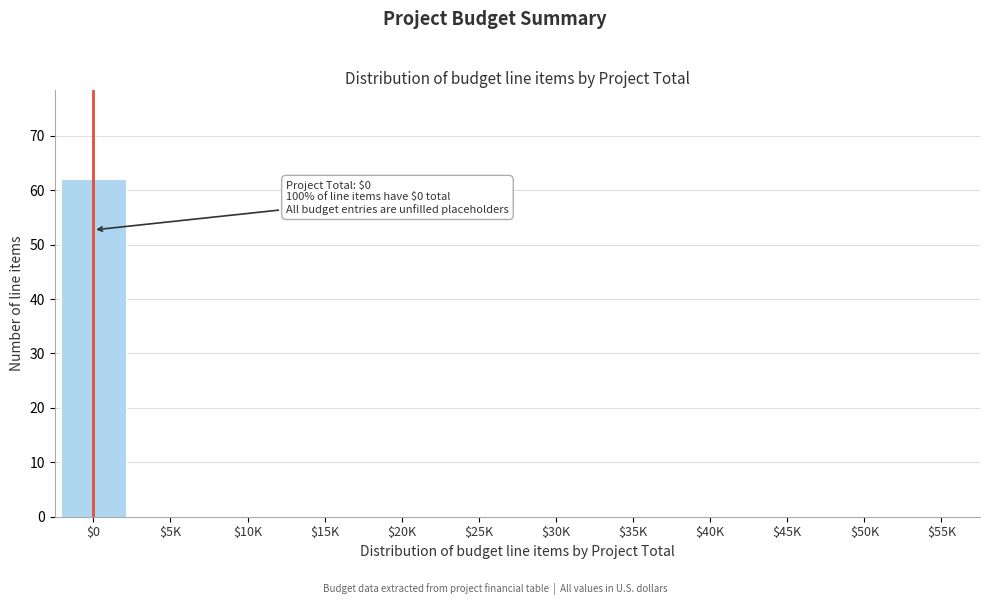

What is the sum of all values?

62